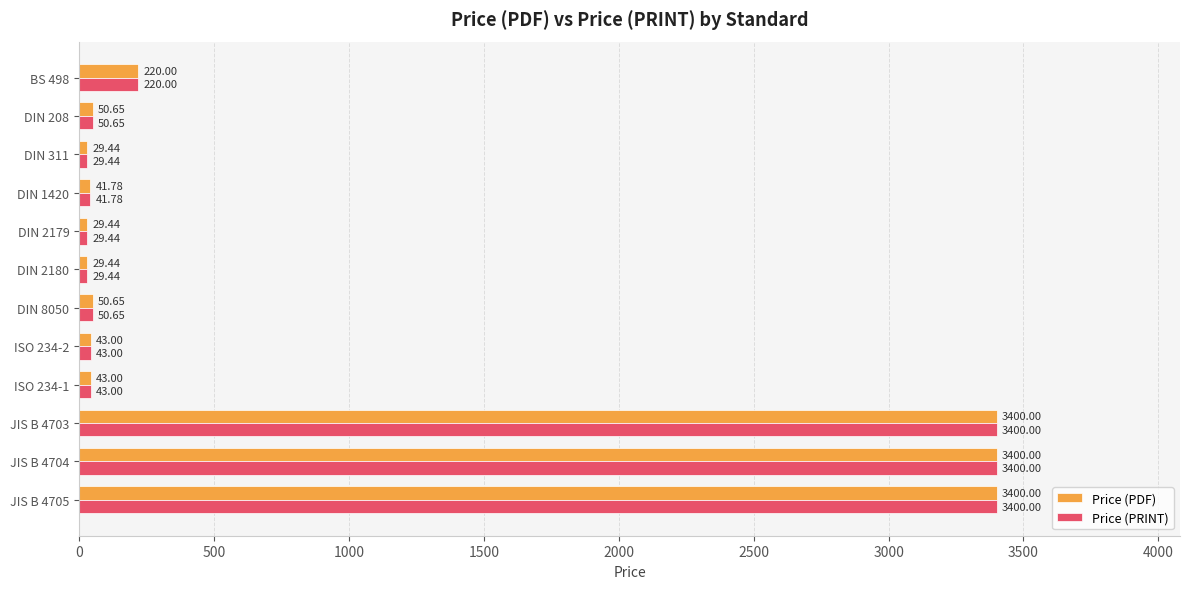

What is the sum of all Price (PDF) values?

10737.4